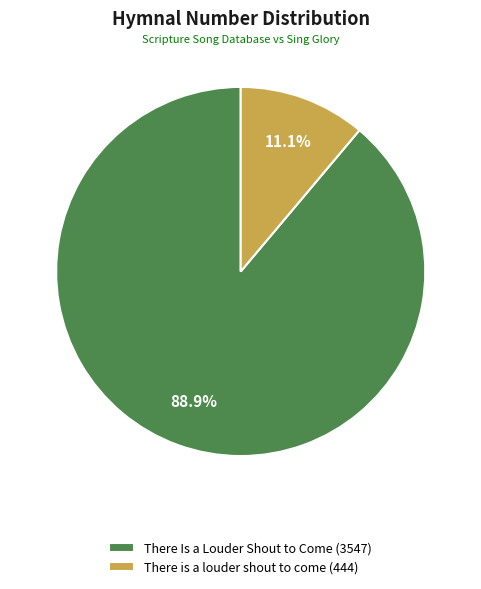

How many slices are in this pie chart?

2